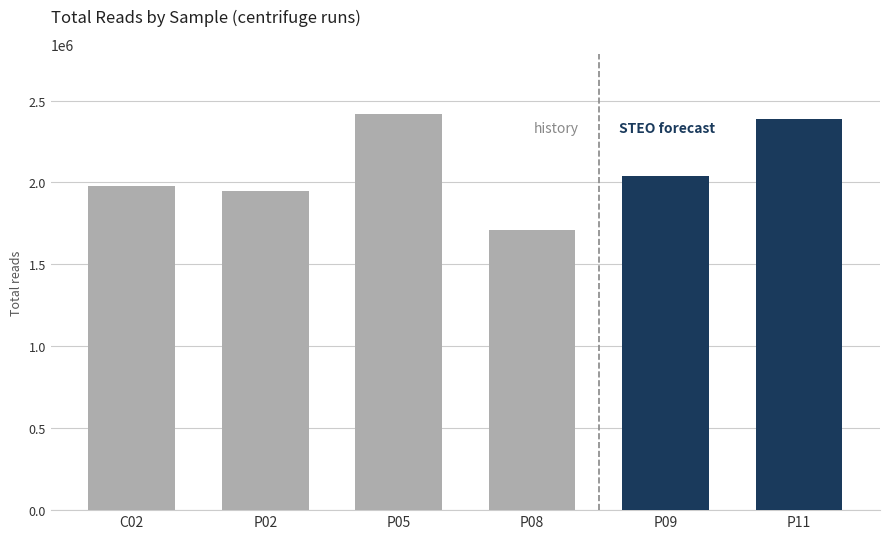

The value at P08 is 2251201. True or false?

False